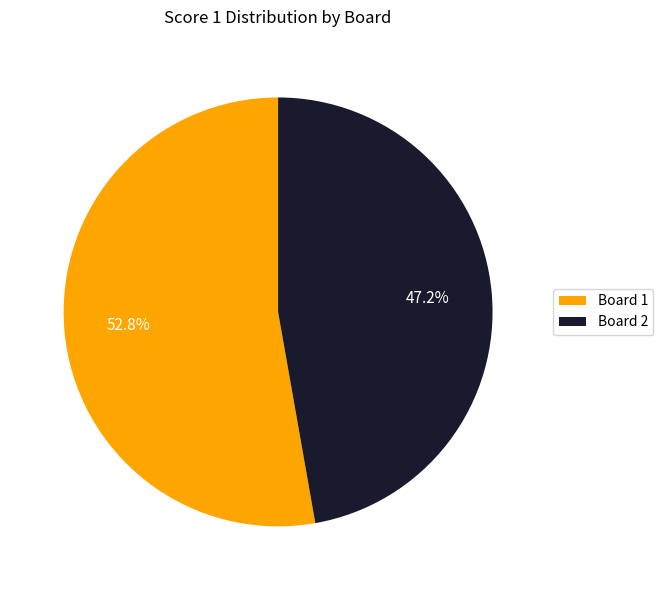

Which category has the biggest portion of the pie?

Board 1